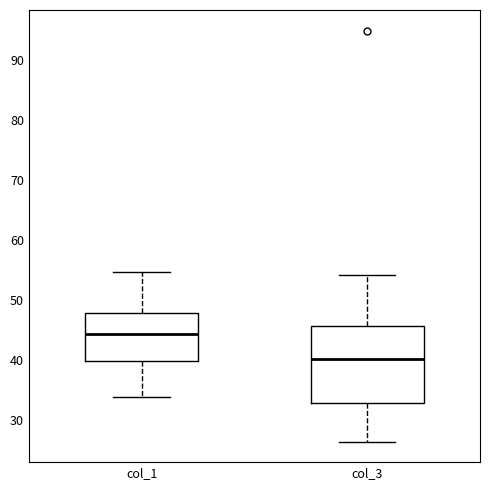

Where does the median line of the box for col_1 sit on the y-axis? The values are not printed on the chart, so give them approximately, as read against the axis.

44